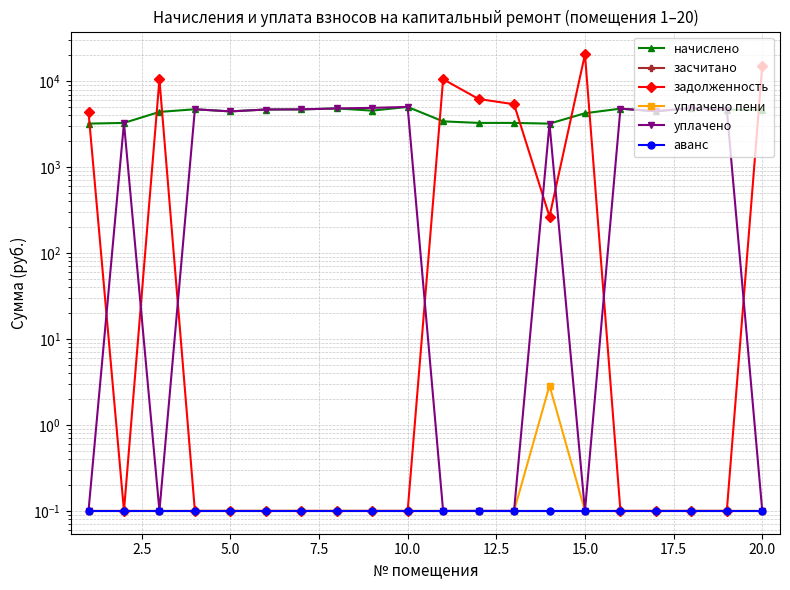

True or false: начислено and уплачено intersect in this chart.

False